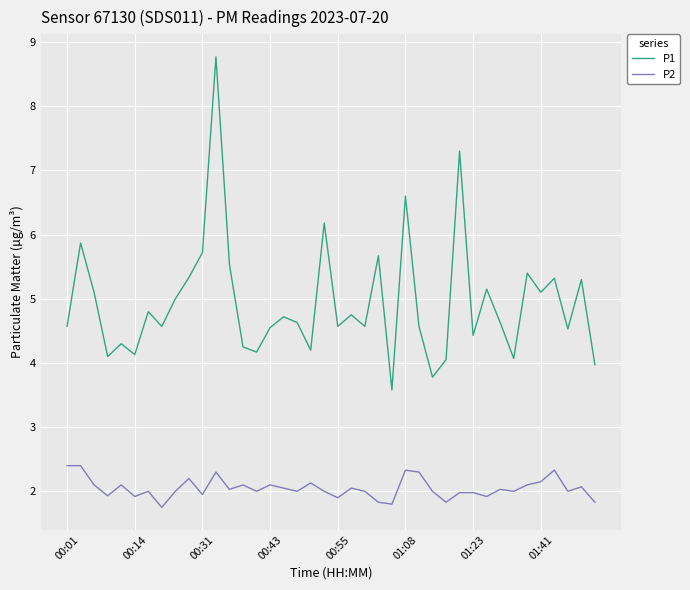

How many lines are shown in the chart?

2